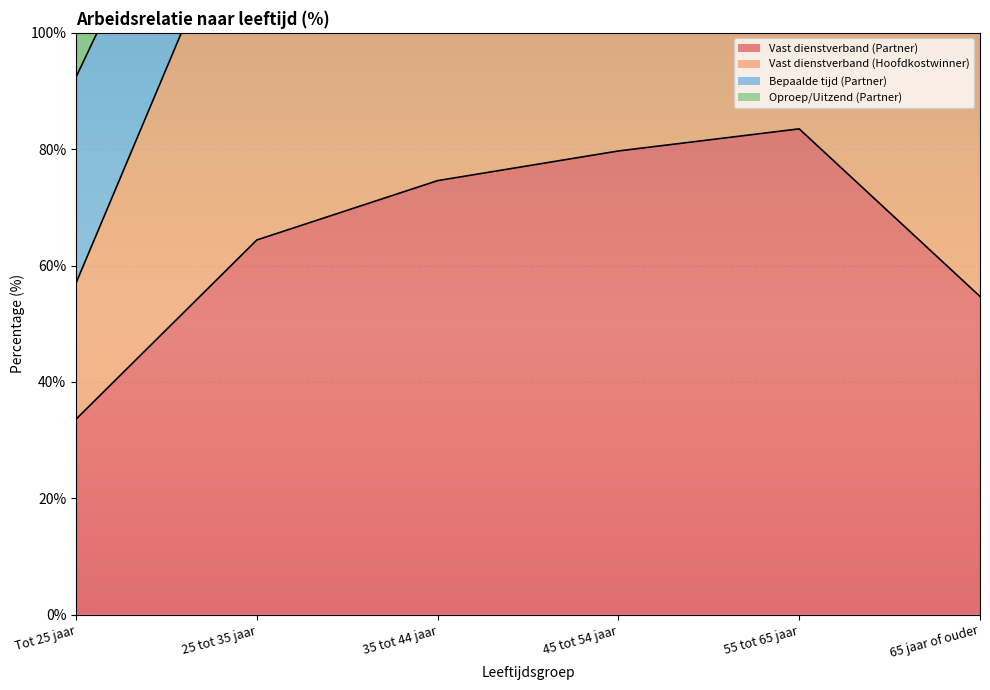

True or false: Vast dienstverband (Partner) has a value of 74.6 at 35 tot 44 jaar.

True